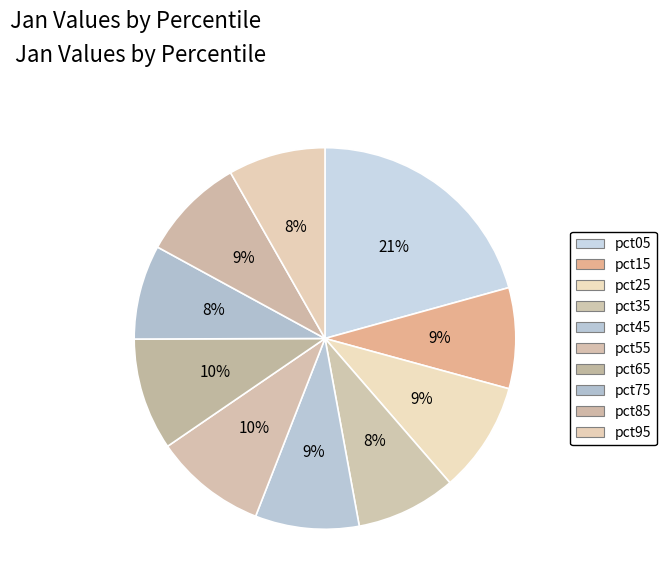

What is the total percentage of pct95 and pct05?

28.9%